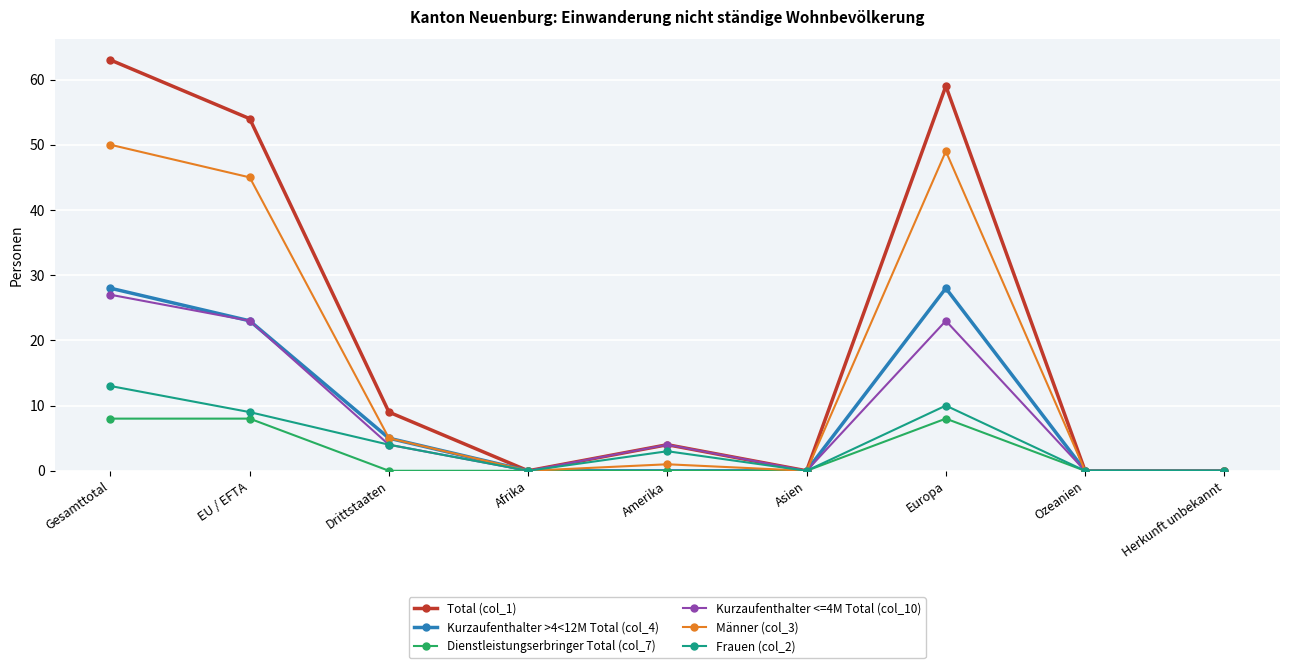

Where is the first local maximum for Frauen (col_2)?

Amerika